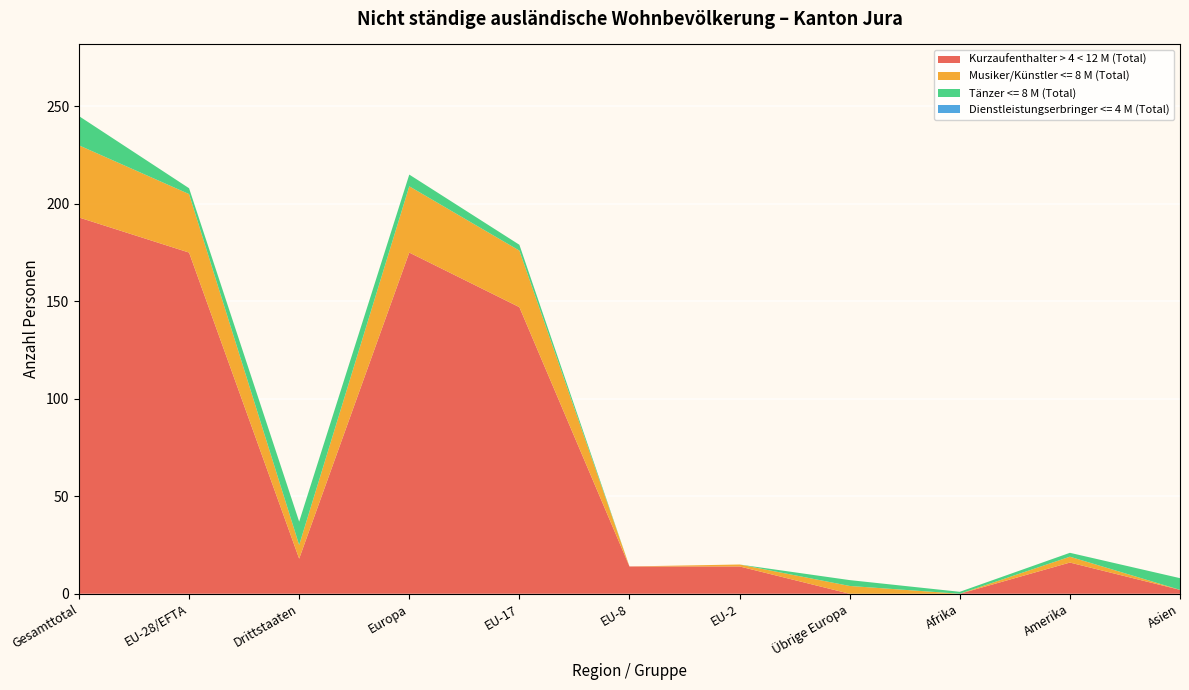

Reading left to right, what are all the values shown in this chart?

Kurzaufenthalter > 4 < 12 M (Total): 193	175	18	175	147	14	14	0	0	16	2
Musiker/Künstler <= 8 M (Total): 37	30	7	34	29	0	1	4	0	3	0
Tänzer <= 8 M (Total): 15	3	12	6	3	0	0	3	1	2	6
Dienstleistungserbringer <= 4 M (Total): 0	0	0	0	0	0	0	0	0	0	0
Total nicht ständige: 245	208	37	215	179	14	15	7	1	21	8